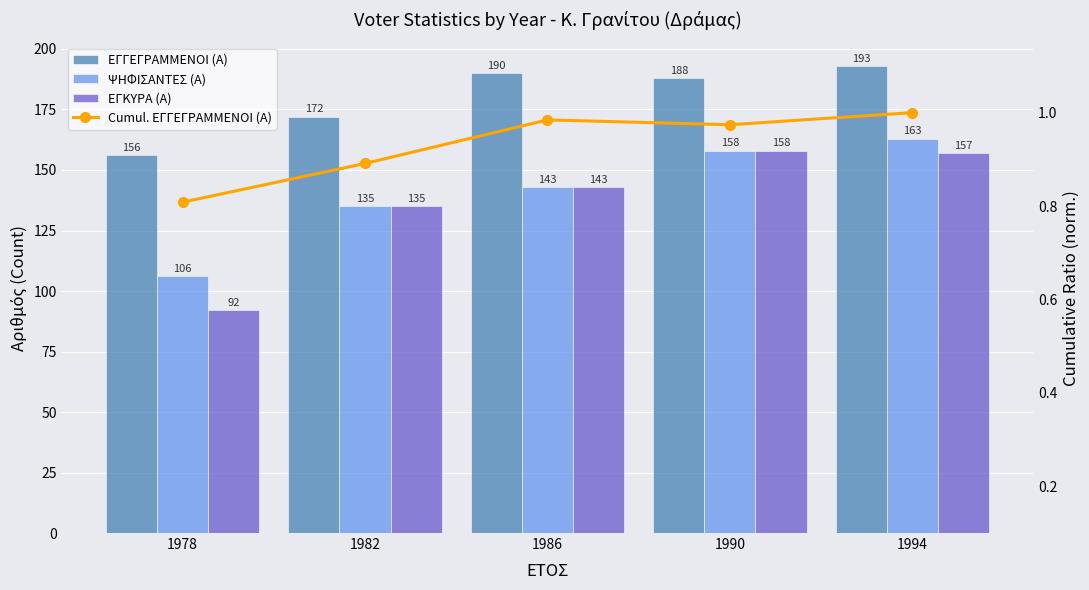

What is the value of the ΕΓΓΕΓΡΑΜΜΕΝΟΙ (Α) bar at the 5th from the left?

193.0